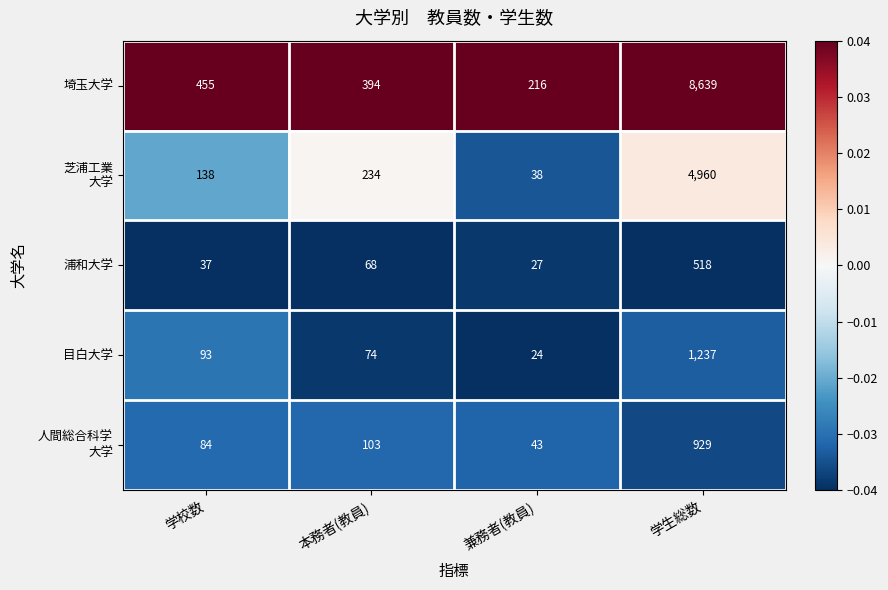

Which series has the largest range (max minus min)?

埼玉大学